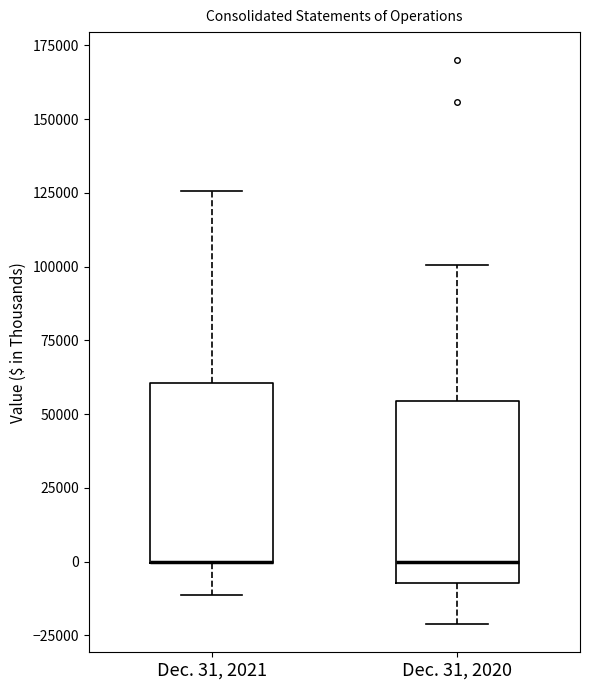

Where is the upper edge of the box for Dec. 31, 2021 on the y-axis? The values are not printed on the chart, so give them approximately, as read against the axis.

60000